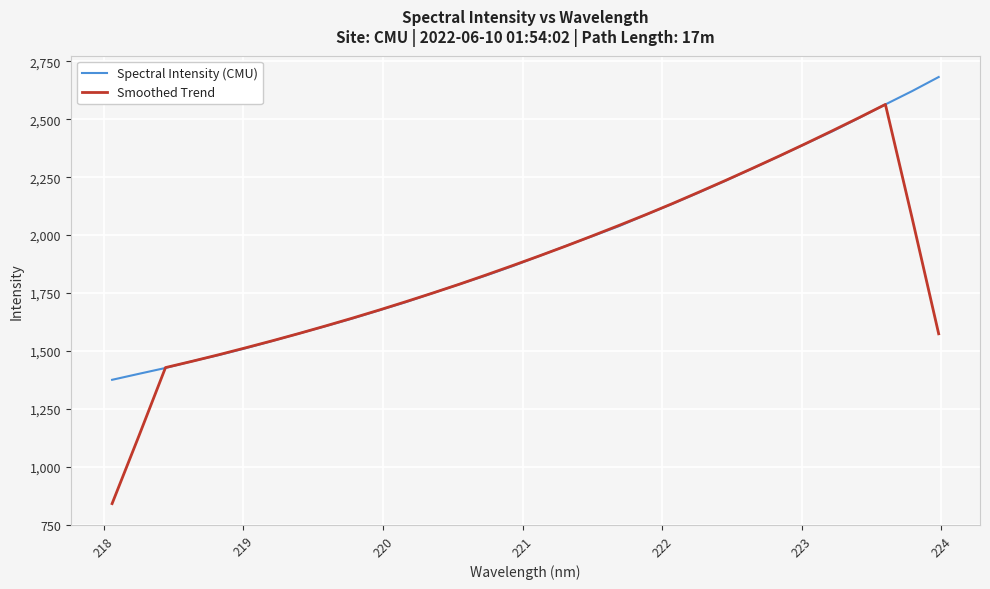

Which series ends up on top after the final intersection of Smoothed Trend and Spectral Intensity (CMU)?

Spectral Intensity (CMU)